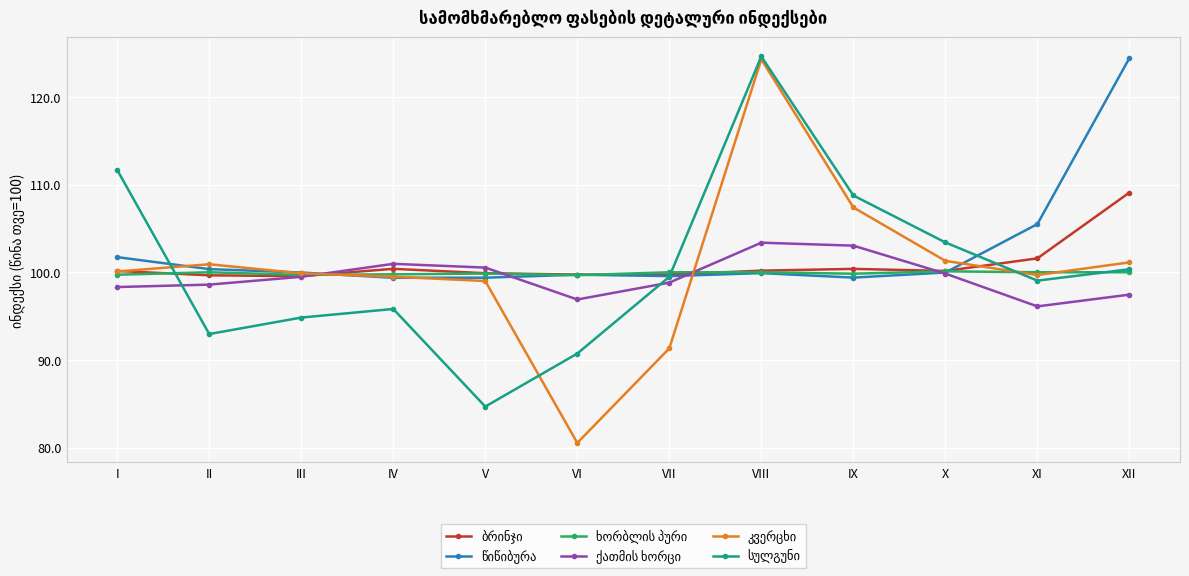

What is the total value across all series at VIII?

652.4